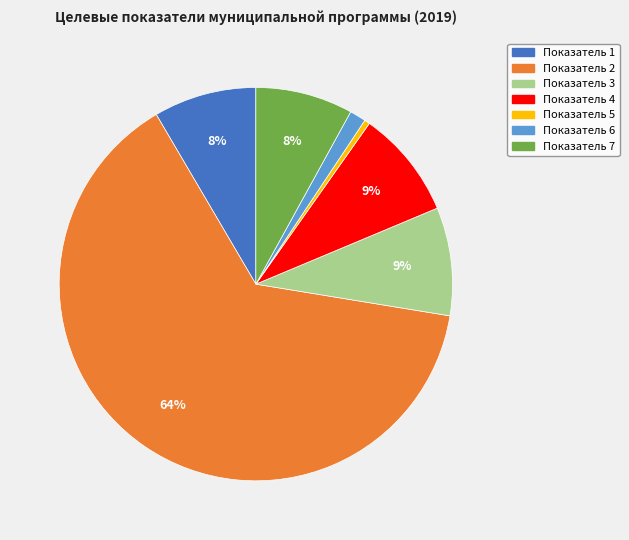

Does any single category account for the majority?

Yes